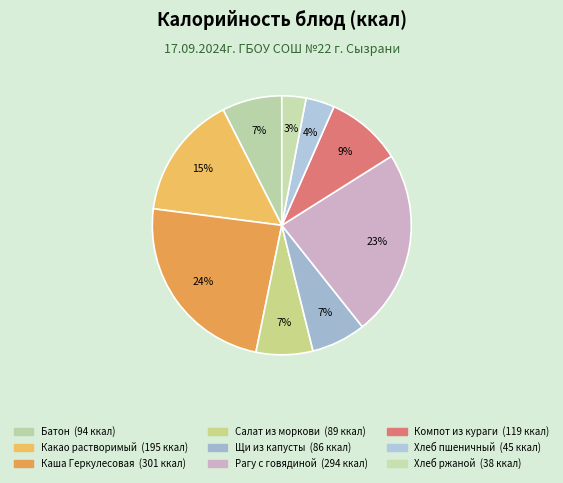

How many segments does this pie chart have?

9